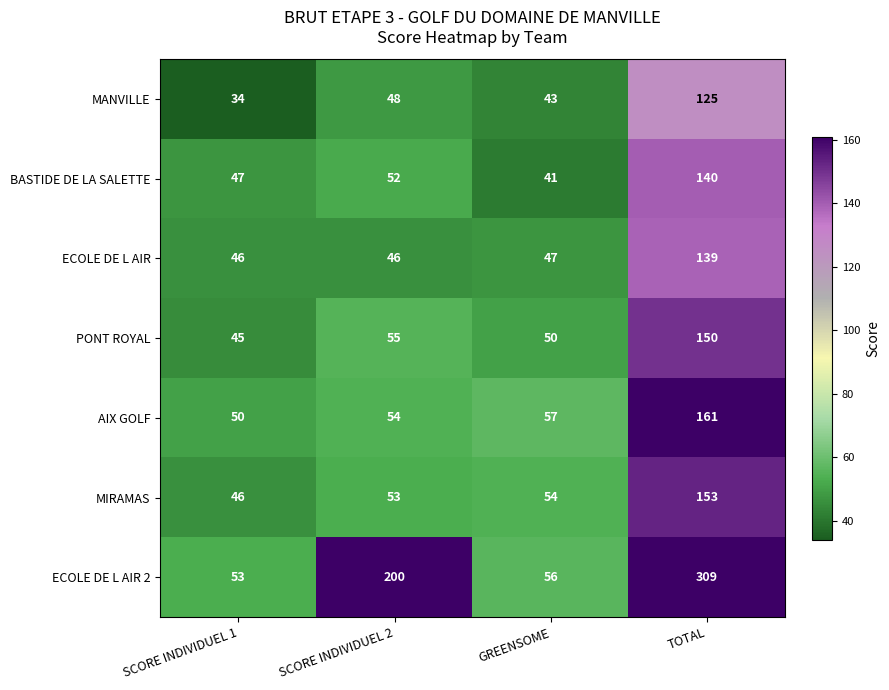

What is the maximum value shown in the chart?

309